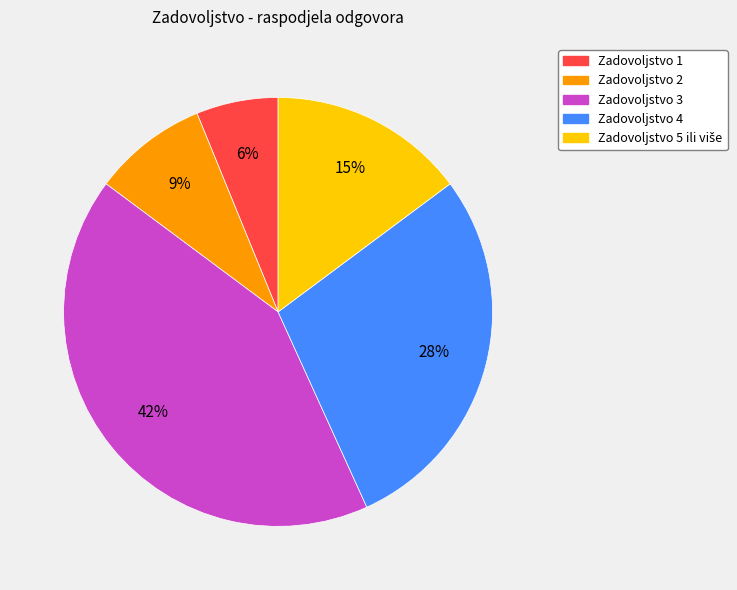

Rank the categories by value from highest to lowest.

Zadovoljstvo 3, Zadovoljstvo 4, Zadovoljstvo 5, Zadovoljstvo 2, Zadovoljstvo 1